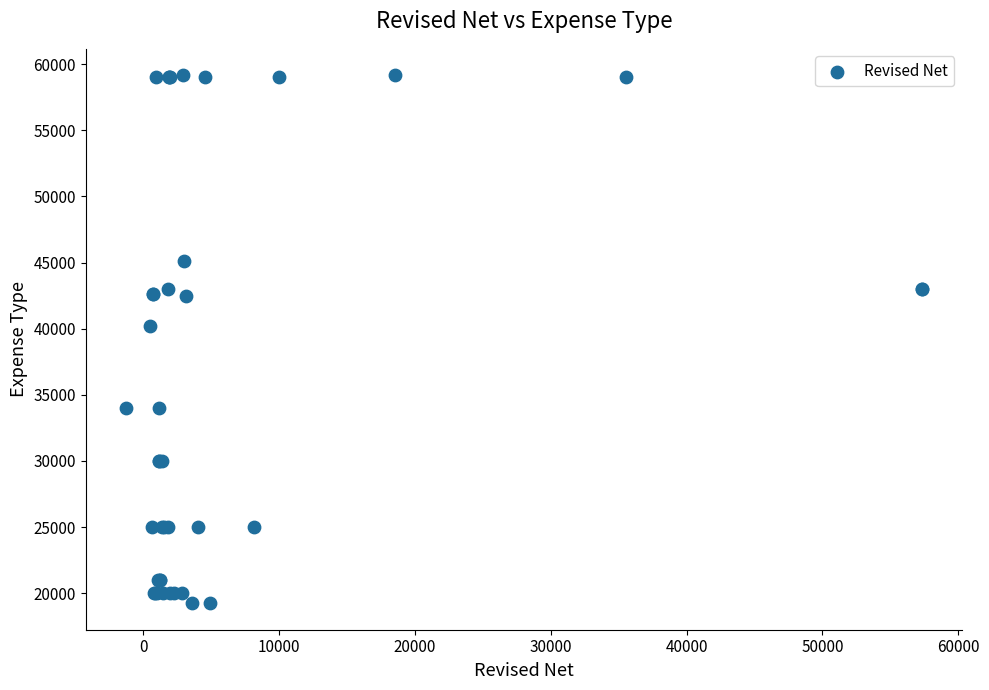

What Y value in the scatter plot is closest to 39200?

40221